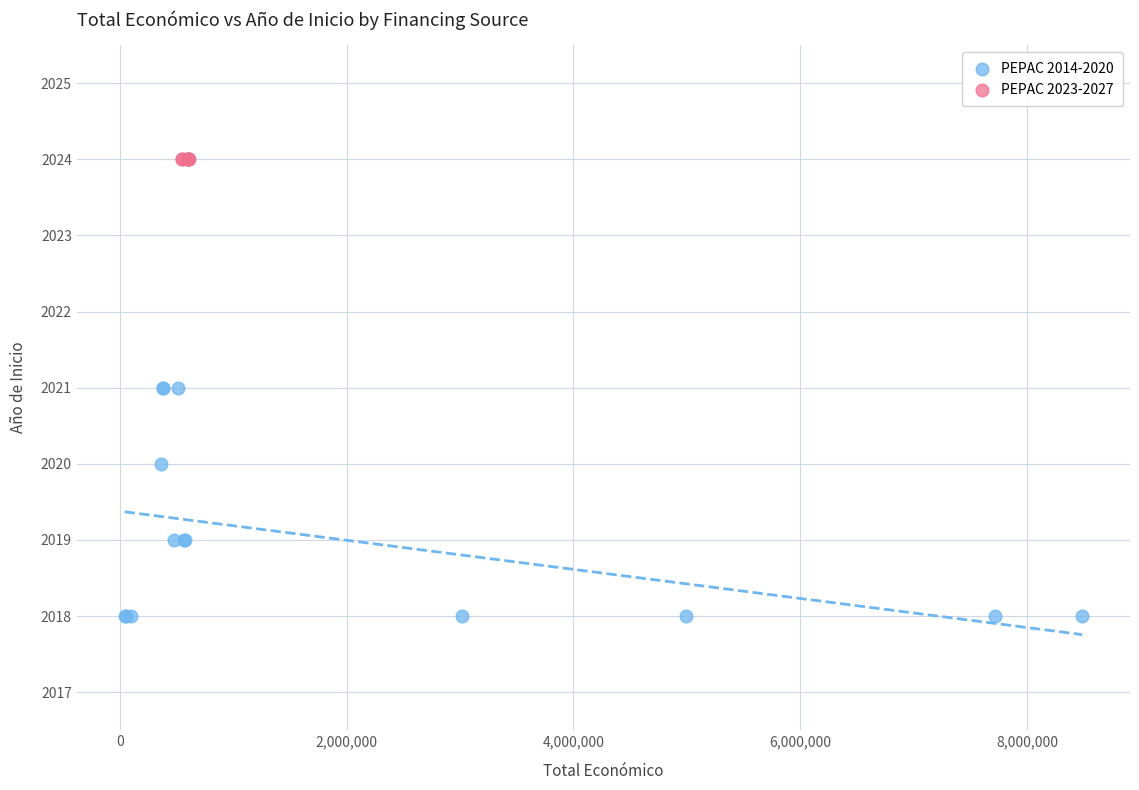

Which series reaches the maximum Y coordinate?

PEPAC 2023-2027